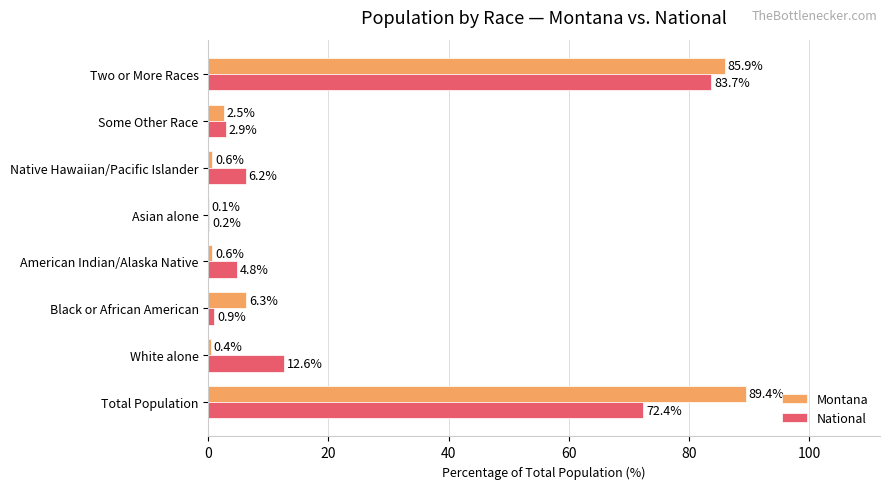

How many data points in National are above 6?

4